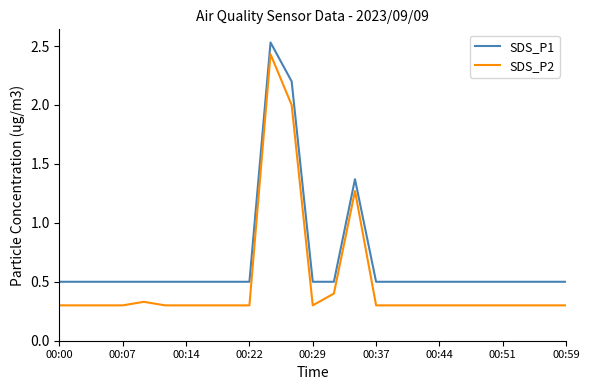

Which series has the largest total across all categories?

SDS_P1